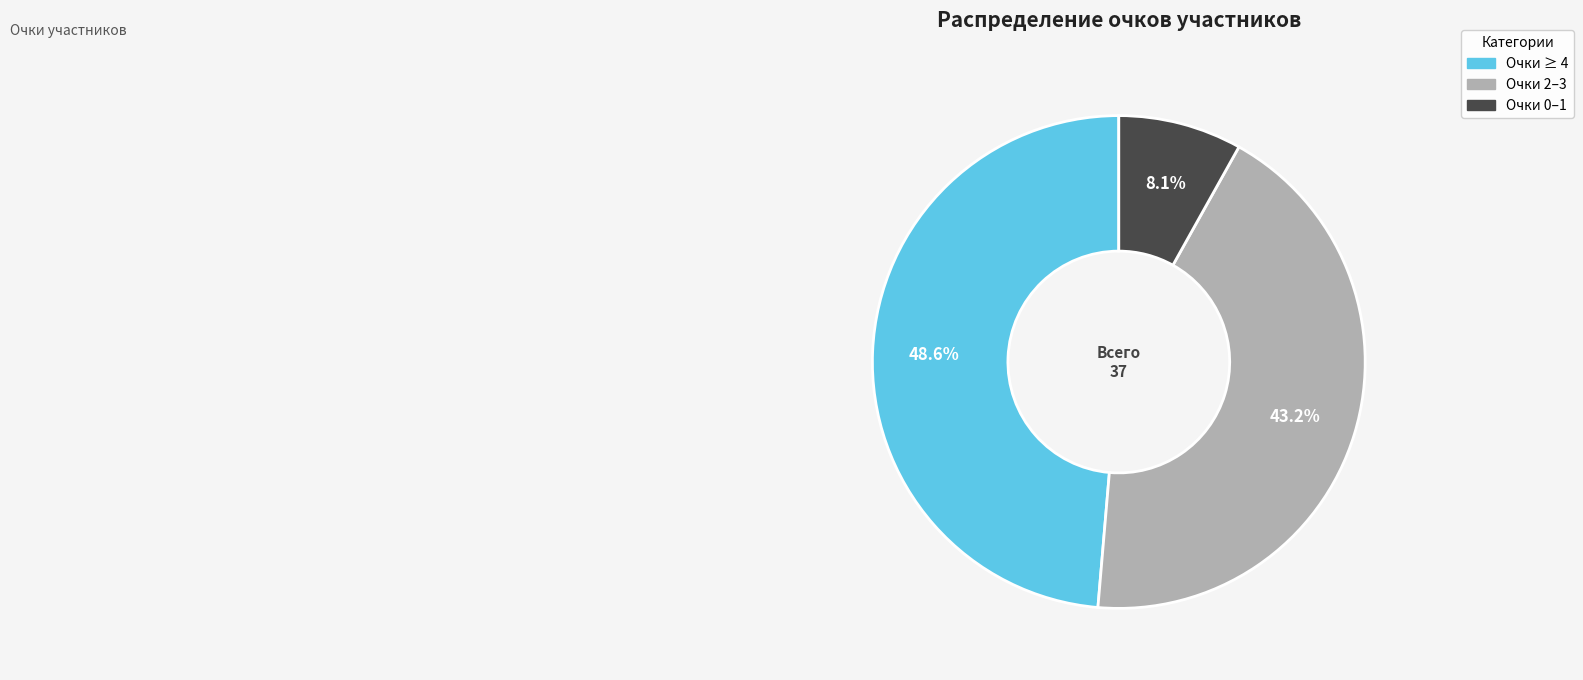

Does any single category account for the majority?

No